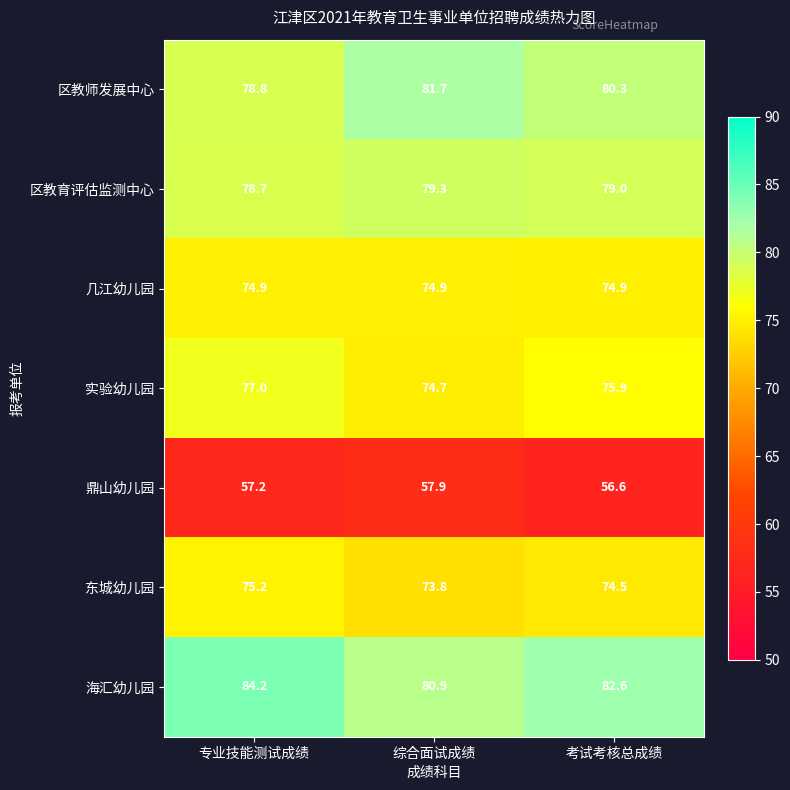

Rank the categories by 鼎山幼儿园 value from lowest to highest.

考试考核总成绩, 专业技能测试成绩, 综合面试成绩